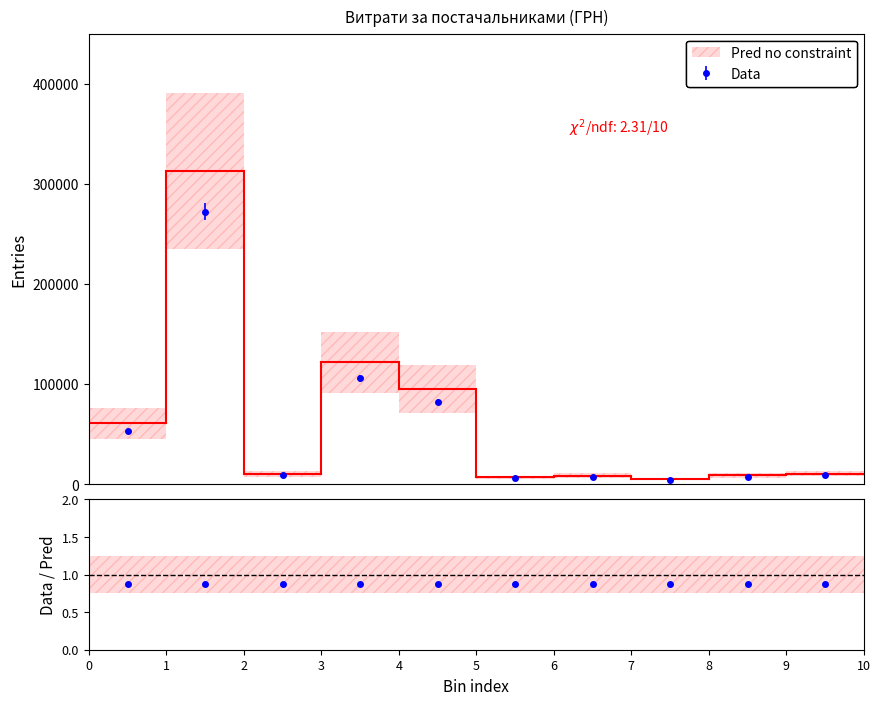

Reading left to right, transcribe all the data shown in this chart.

53089.0	272422.2	9063.0	106147.3	82834.0	6109.0	7730.8	4802.1	7889.8	9270.0